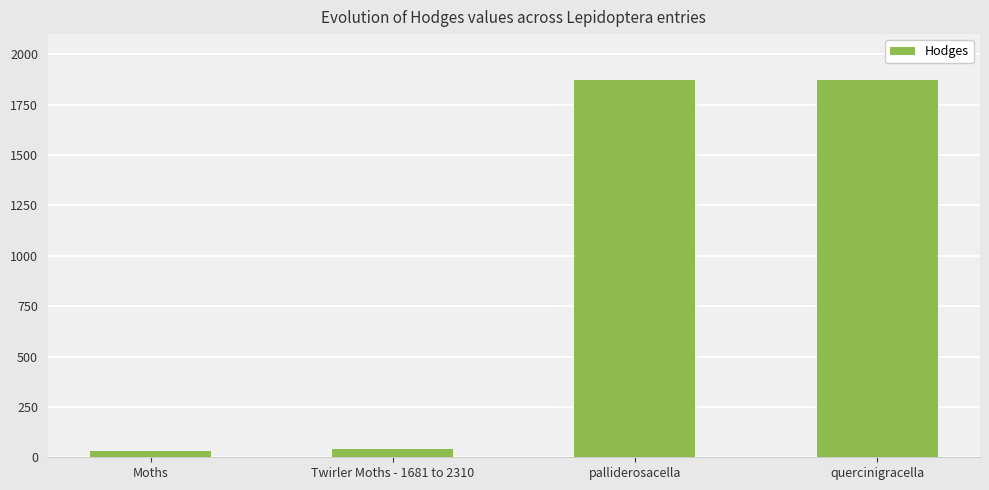

What is the sum of the values at palliderosacella and Moths?

1902.0